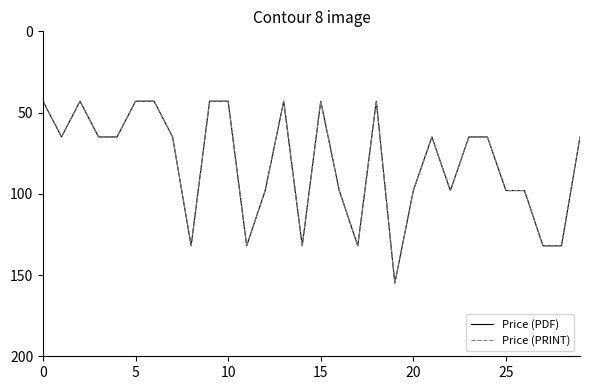

Does the chart have visible grid lines?

No